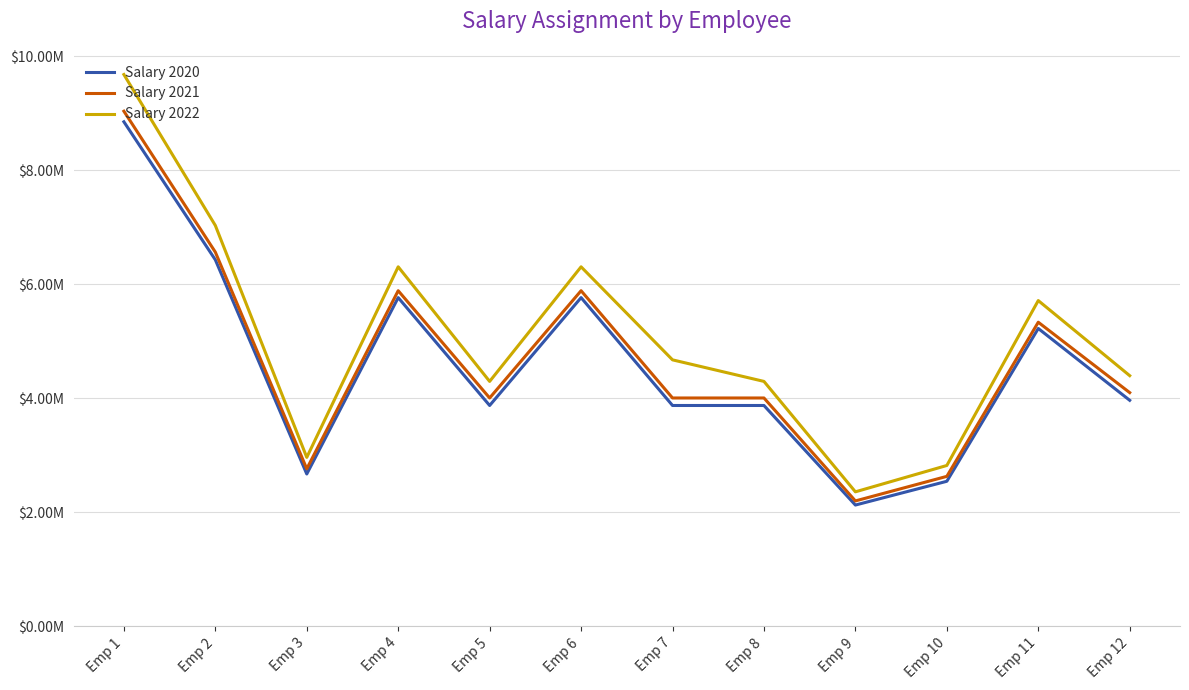

List the series in order of their peak value, lowest first.

Salary 2020, Salary 2021, Salary 2022